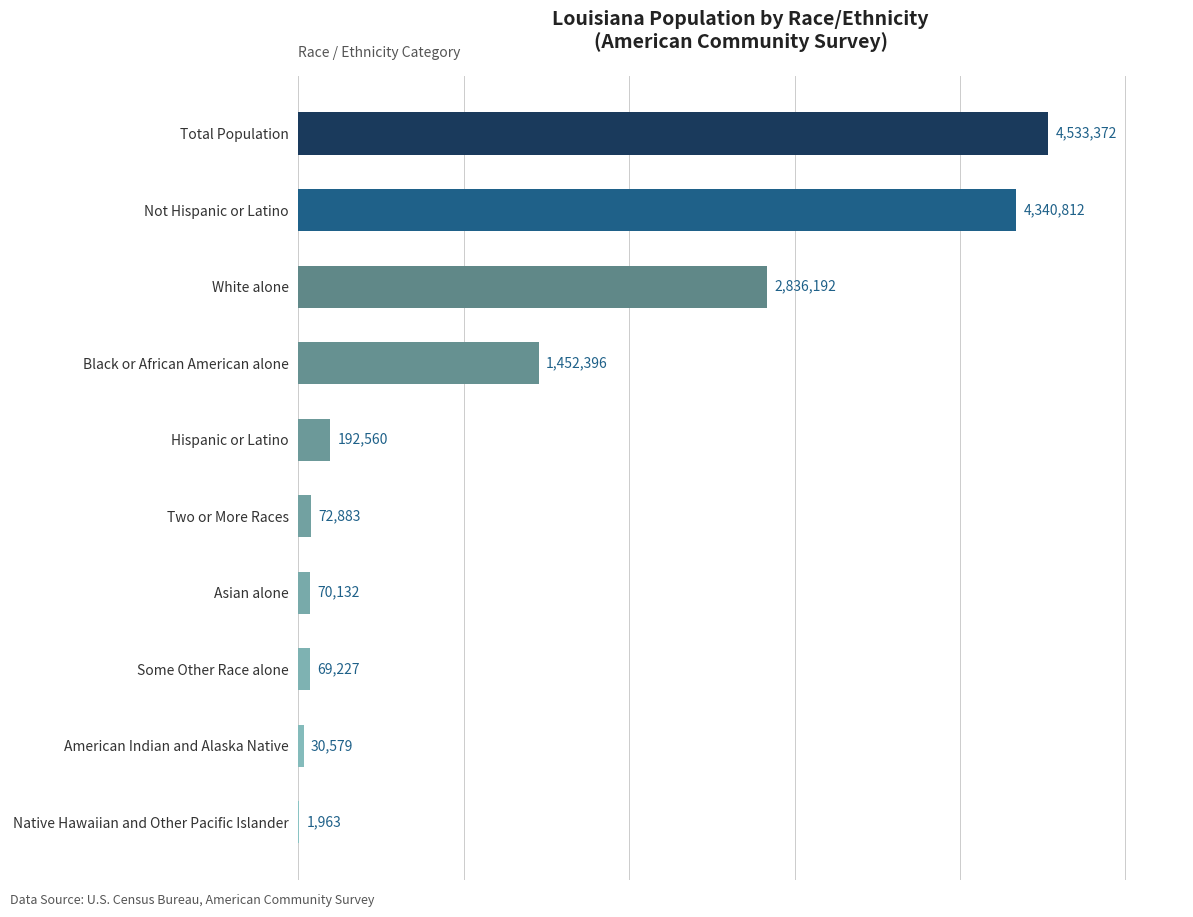

Between Total Population and American Indian and Alaska Native, which is larger?

Total Population